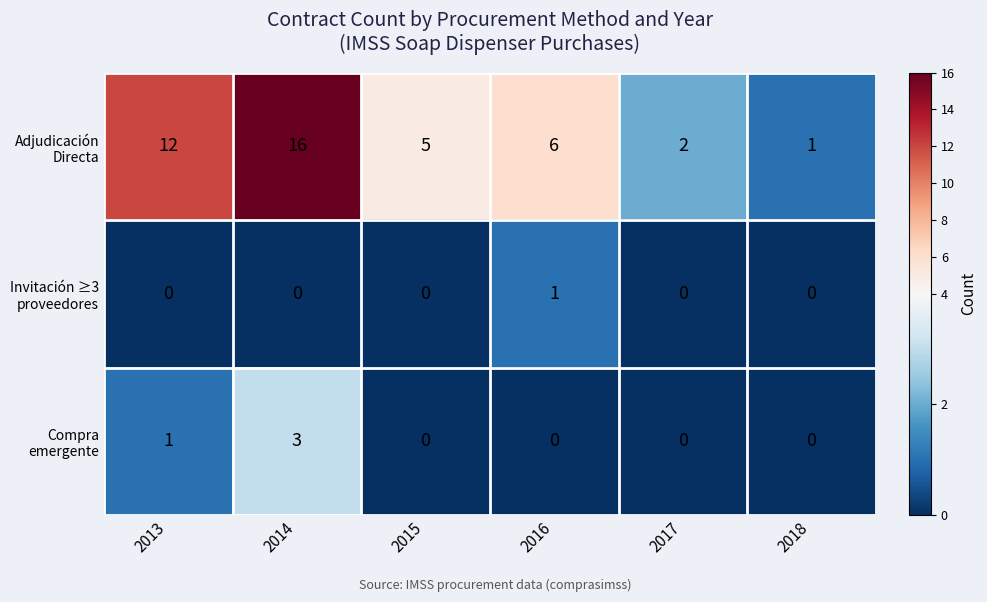

What is the spread (max minus min) of values at 2016?

6